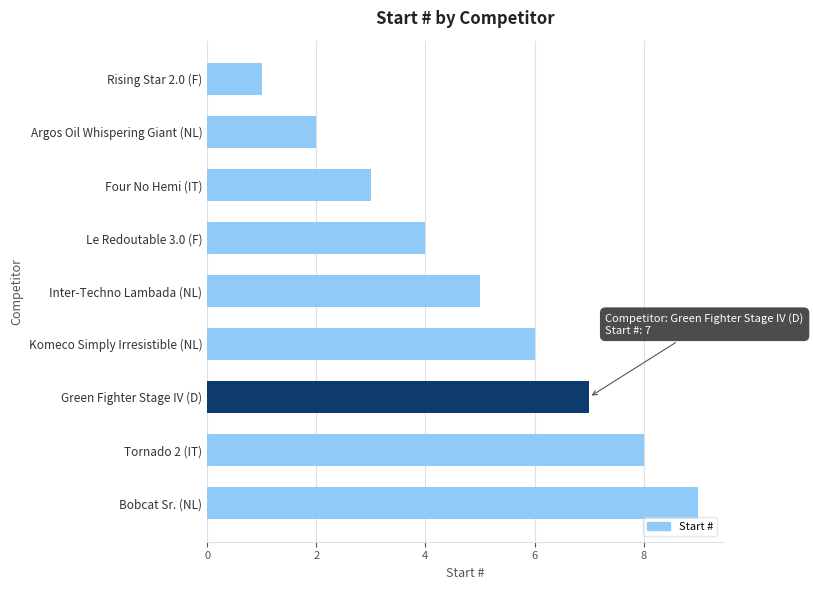

What is the greatest value displayed?

9